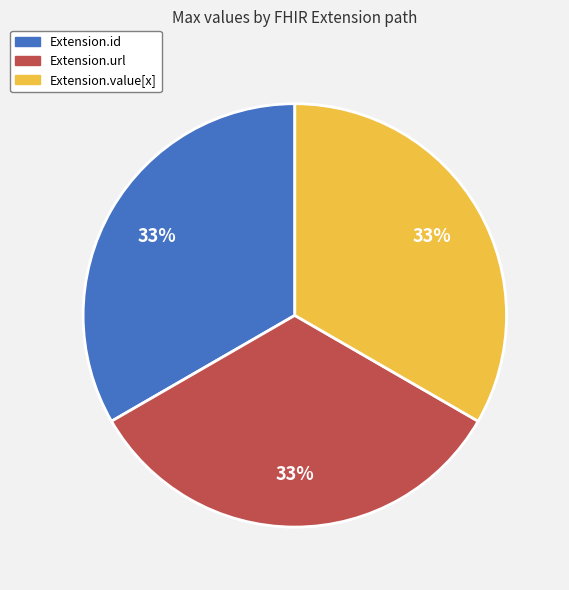

To the nearest percent, what is the average slice percentage?

33%